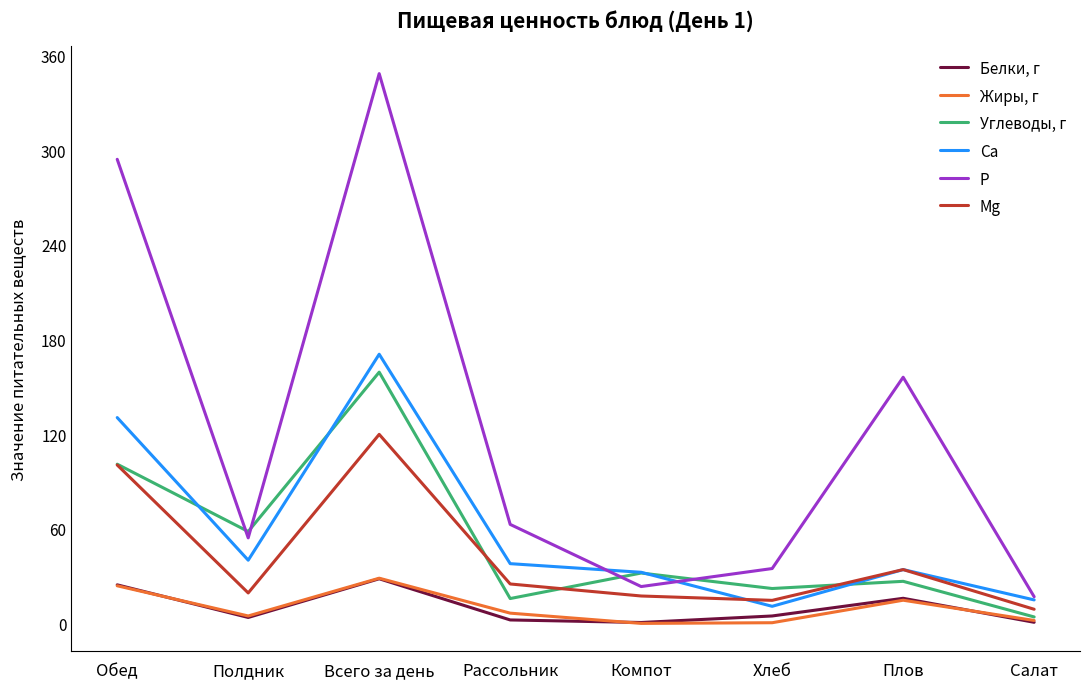

True or false: Жиры, г has a value of 10.3 at Всего за день.

False